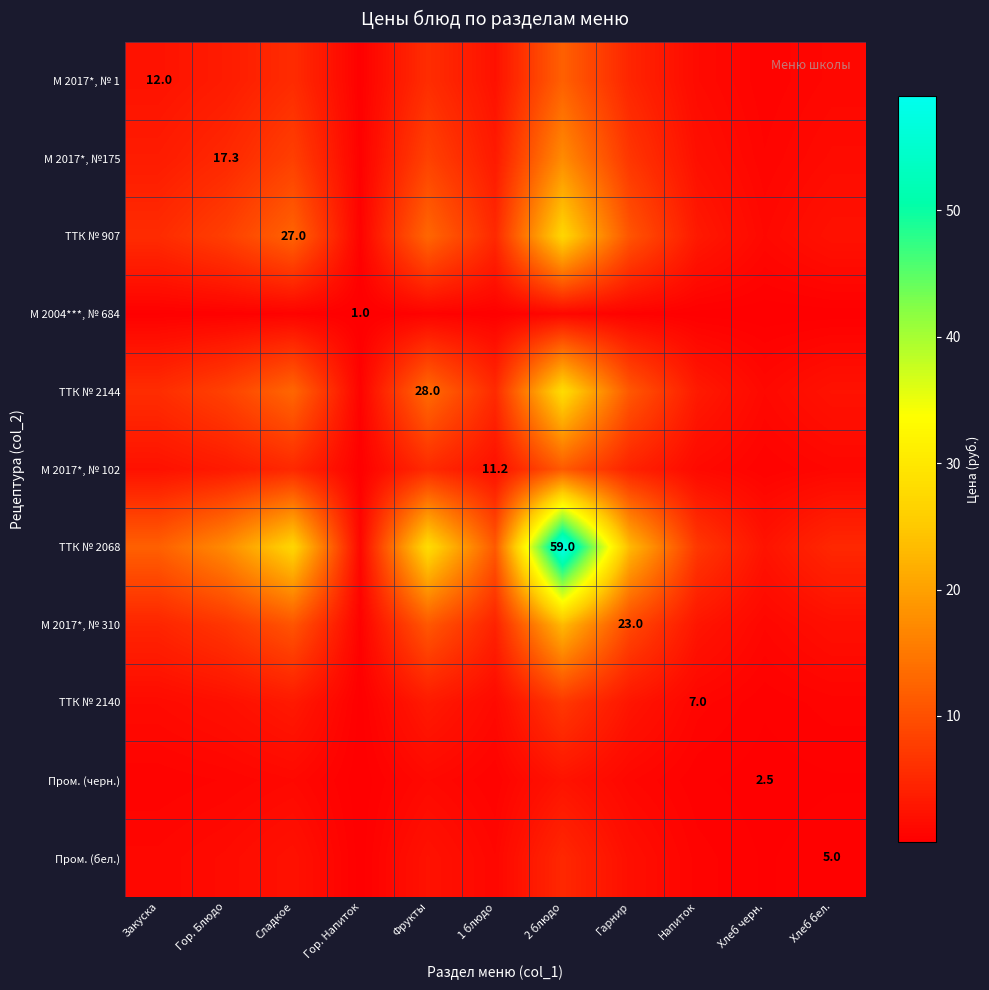

At which label is ТТК № 2068 closest to 30?

Фрукты